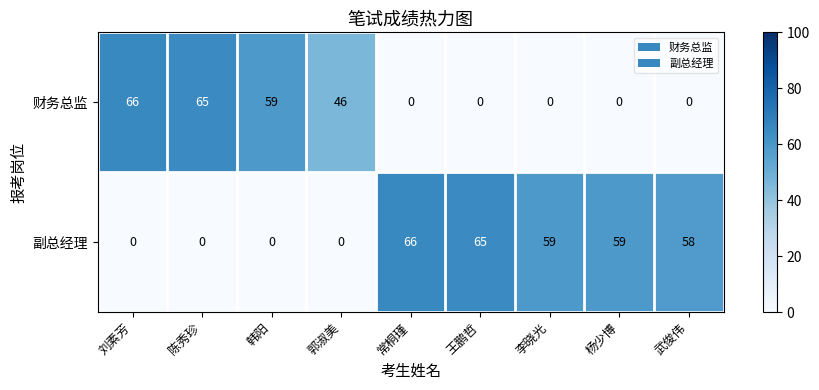

Reading left to right, what are all the values shown in this chart?

财务总监: 66	65	59	46	0	0	0	0	0
副总经理: 0	0	0	0	66	65	59	59	58